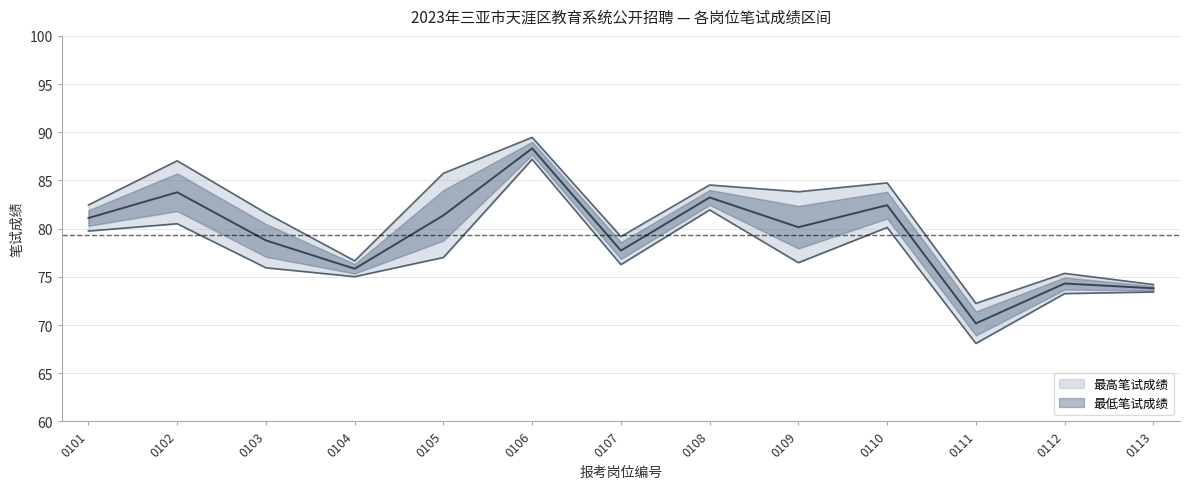

True or false: 最低笔试成绩 and 最高笔试成绩 intersect in this chart.

False